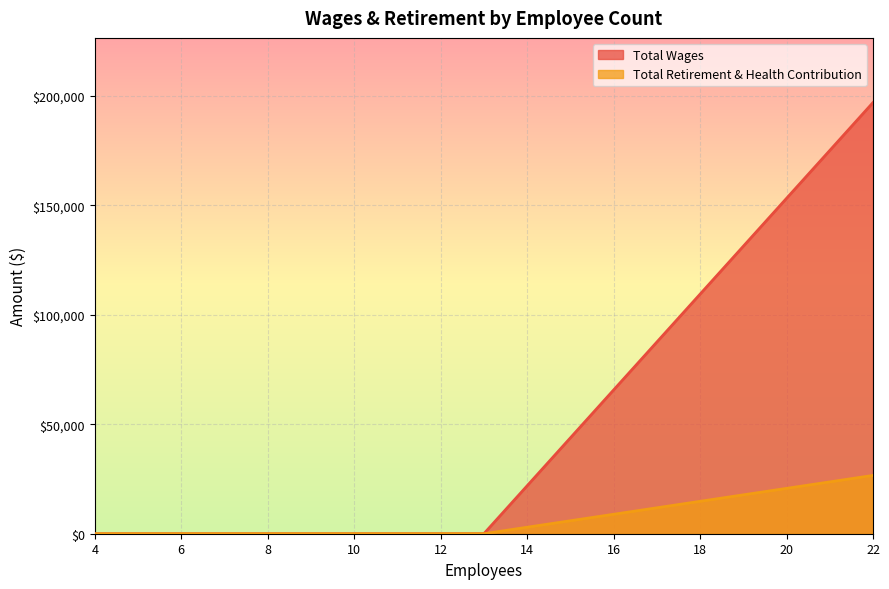

True or false: Total Retirement & Health Contribution has more than 1 interior local peaks.

False